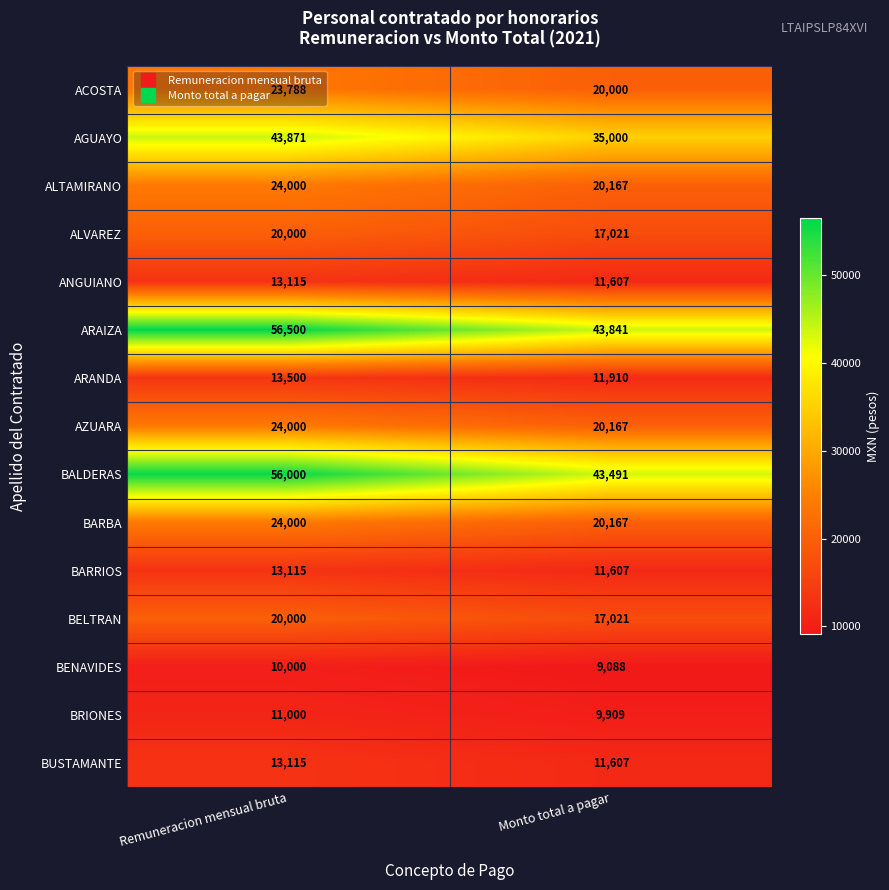

What is the total value across all series at Monto total a pagar?

302603